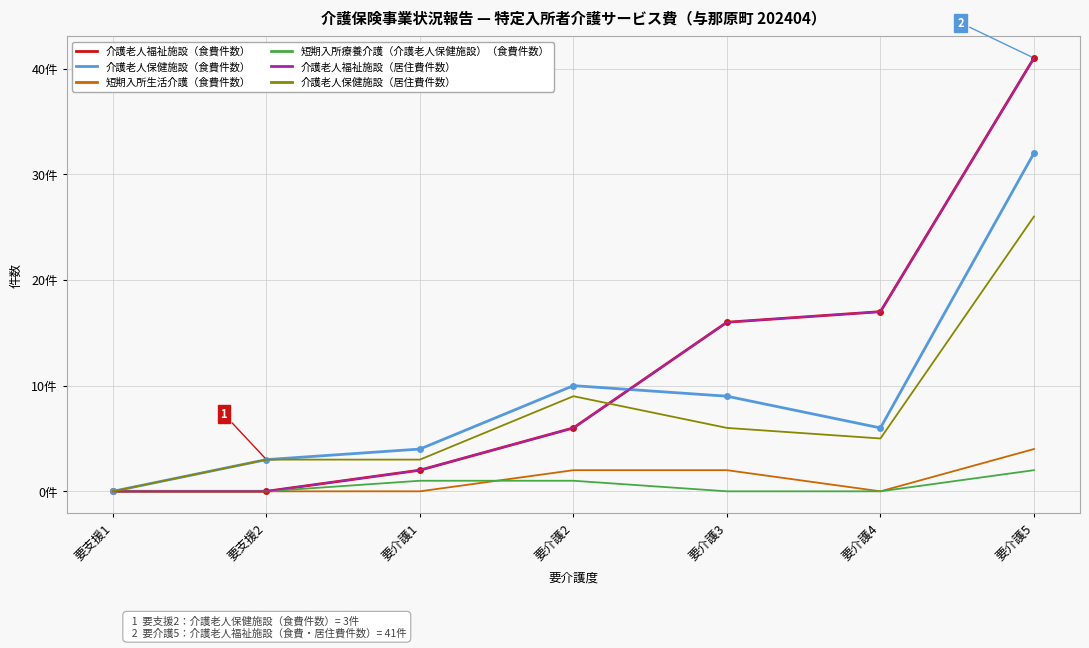

Which has a higher value, 要支援1 or 要介護1?

要介護1